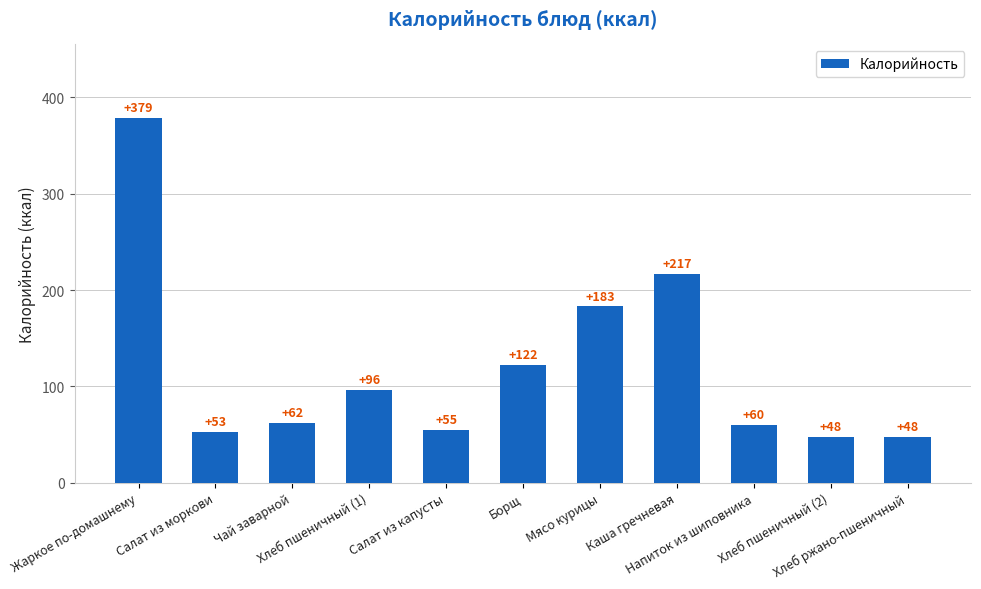

Reading right to left, list all the values displayed in this chart.

Хлеб ржано-пшеничный=48	Хлеб пшеничный (2)=48	Напиток из шиповника=60	Каша гречневая=217	Мясо курицы=183	Борщ=122	Салат из капусты=55	Хлеб пшеничный (1)=96	Чай заварной=62	Салат из моркови=53	Жаркое по-домашнему=379